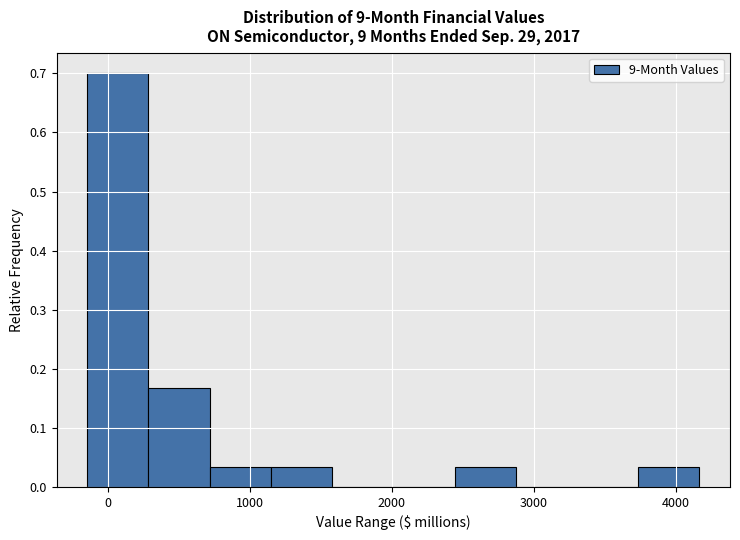

Reading left to right, list every bar in this chart as the range it spans on the x-axis followed by its height. Neither the bar edges nor the heights are printed on the chart, so give them approximately, as read against the axes.

-100 to 300: 0.70
300 to 700: 0.17
700 to 1100: 0.03
1100 to 1600: 0.03
1600 to 2000: 0
2000 to 2400: 0
2400 to 2900: 0.03
2900 to 3300: 0
3300 to 3700: 0
3700 to 4200: 0.03